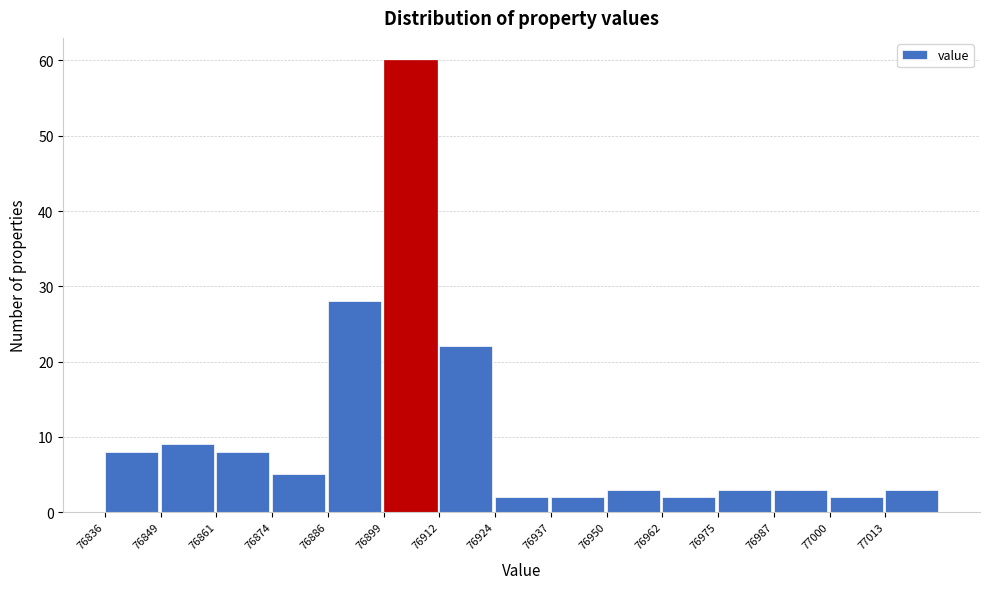

Reading left to right, transcribe this chart: for each bar, give the range it covers on the x-axis and its height. Neither the bar edges nor the heights are printed on the chart, so give them approximately, as read against the axes.

76836 to 76848: 8
76848 to 76862: 9
76862 to 76874: 8
76874 to 76886: 5
76886 to 76900: 28
76900 to 76912: 60
76912 to 76924: 22
76924 to 76936: 2
76936 to 76950: 2
76950 to 76962: 3
76962 to 76974: 2
76974 to 76988: 3
76988 to 77000: 3
77000 to 77012: 2
77012 to 77026: 3